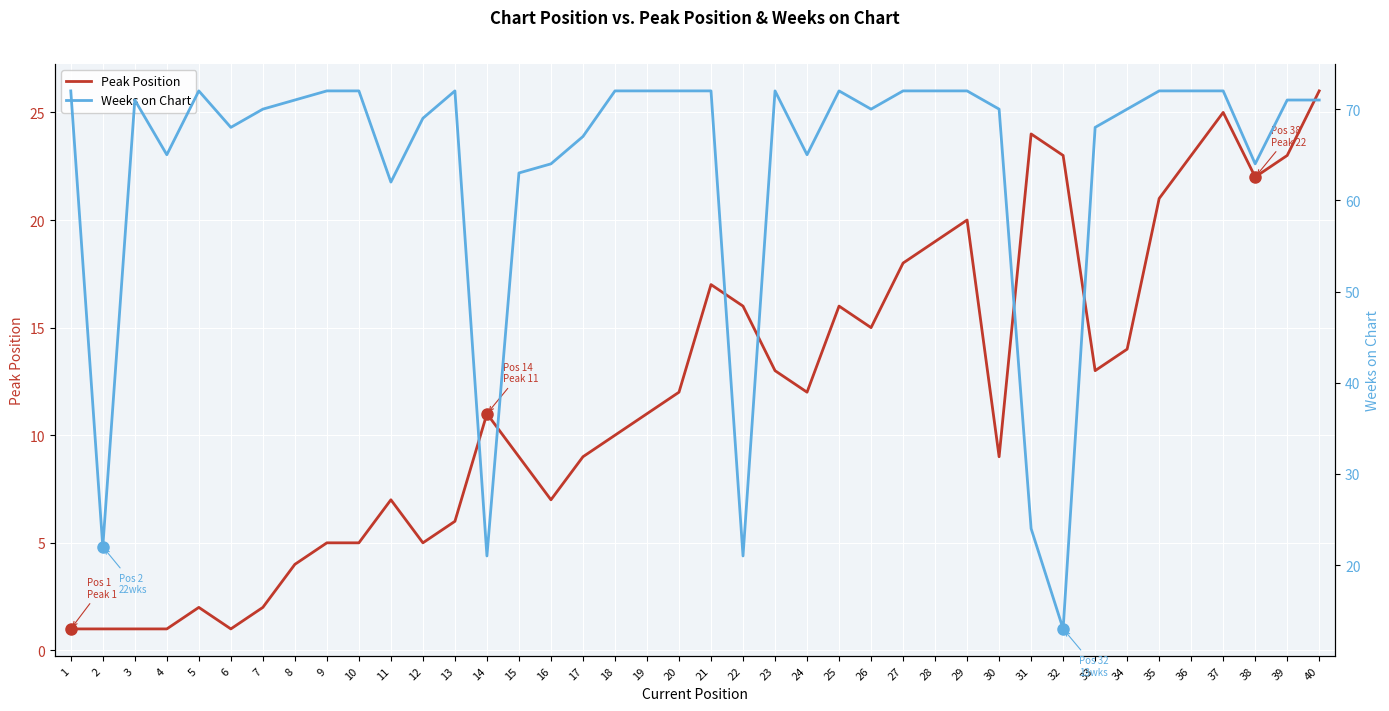

Which series ends up on top after the final intersection of Peak Position and Weeks on Chart?

Weeks on Chart